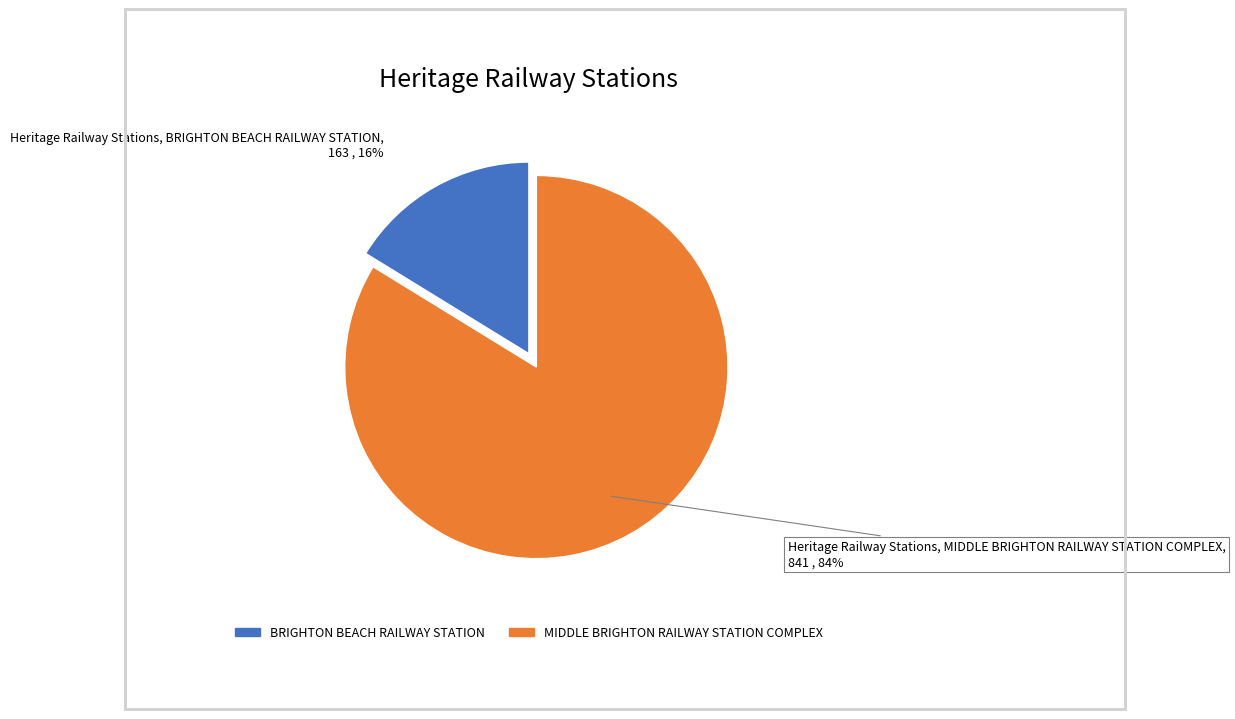

Does BRIGHTON BEACH RAILWAY STATION represent more than half of the total?

No